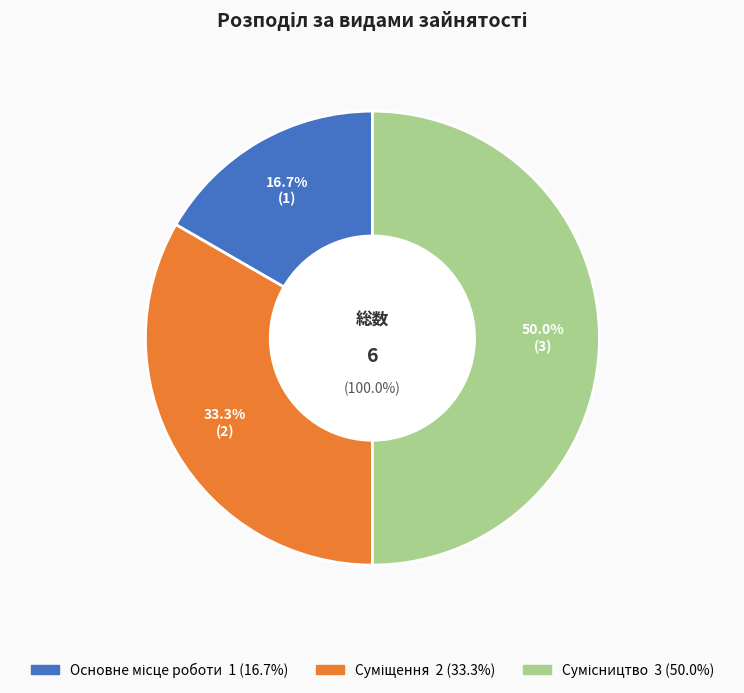

Count the number of slices in the pie.

3